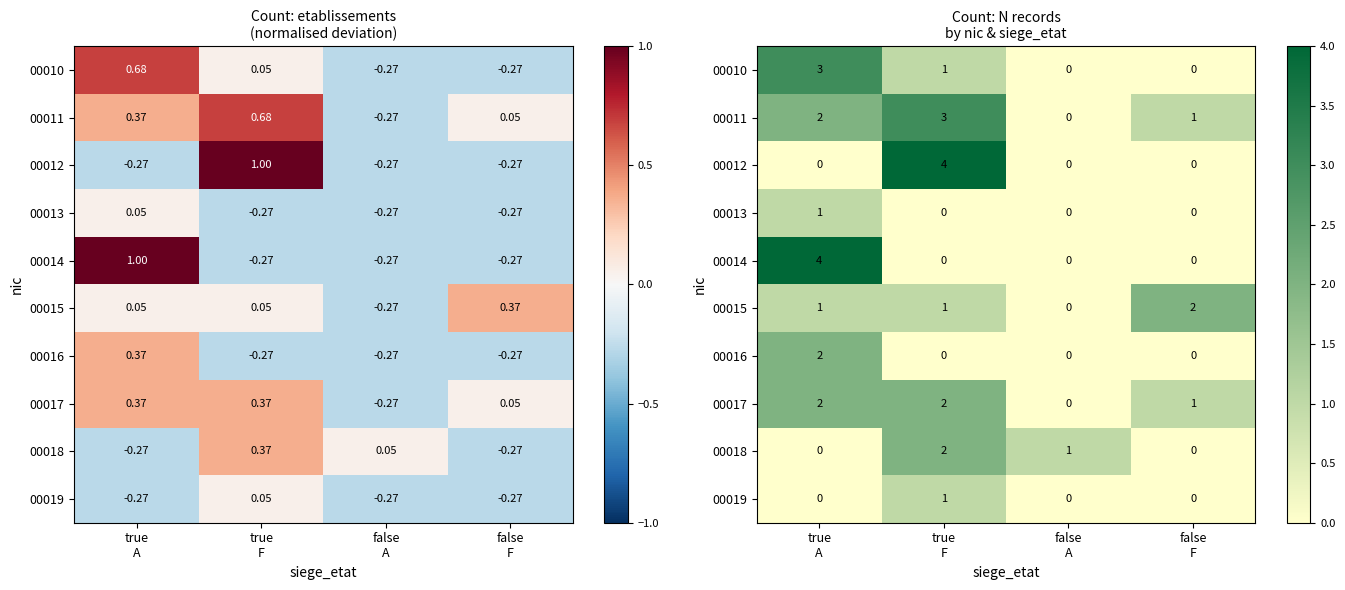

At false A, list the series in order from largest to smallest.

00018, 00010, 00011, 00012, 00013, 00014, 00015, 00016, 00017, 00019